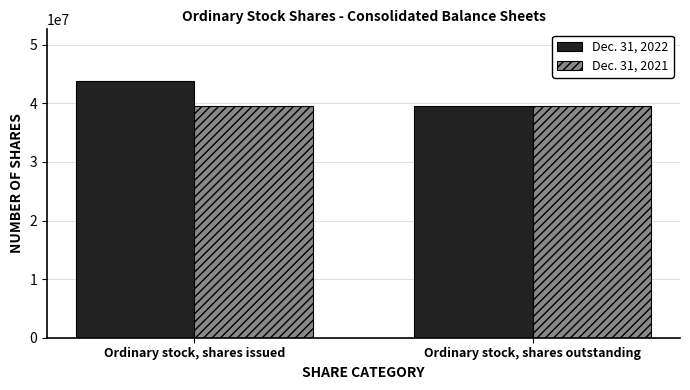

How many groups of bars are there?

2